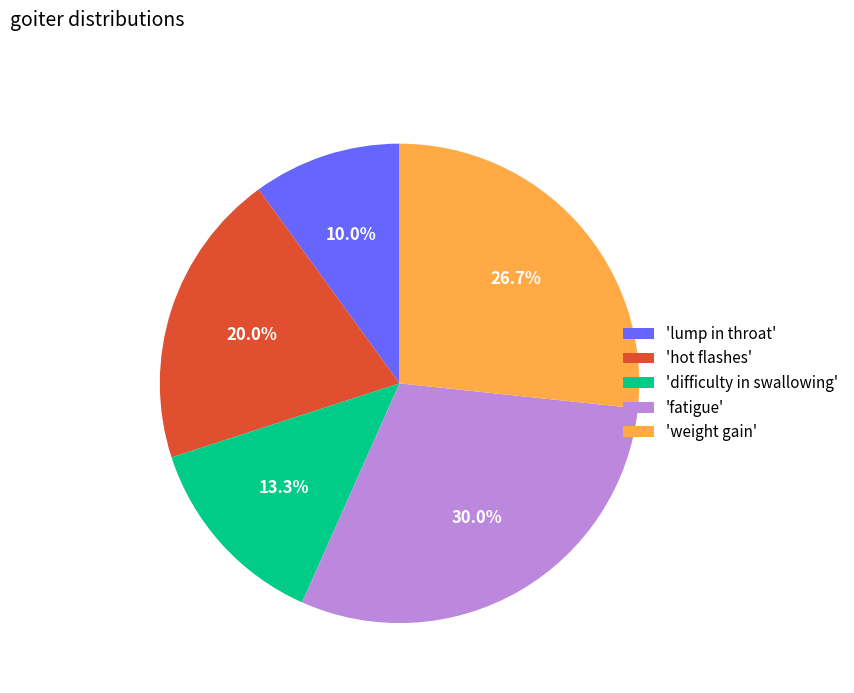

Does 'lump in throat' account for over 50% of the chart?

No